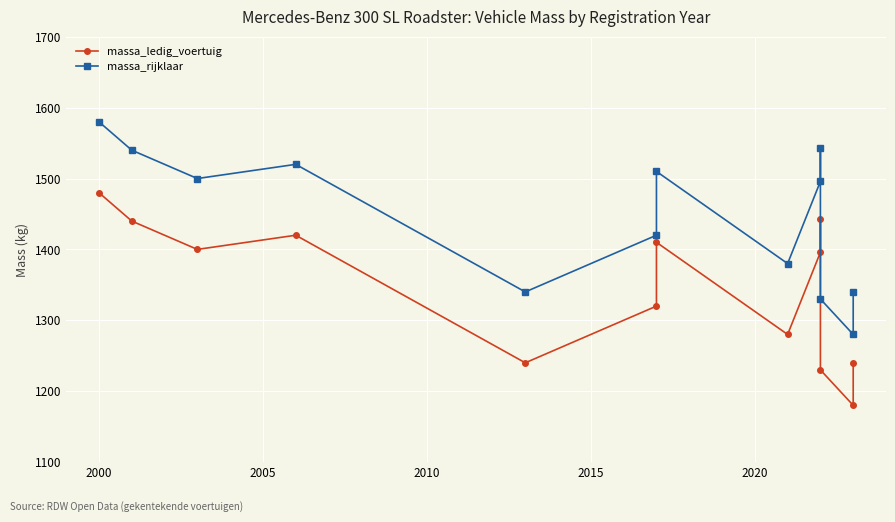

Is this an area chart (filled region under the line)?

No